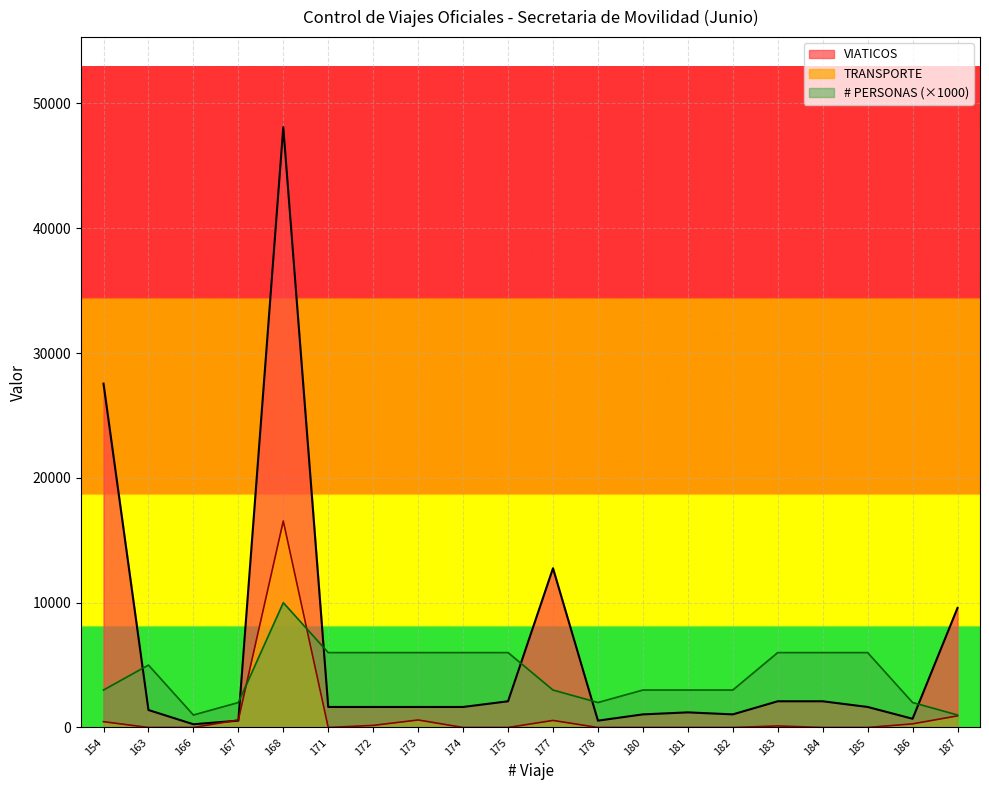

At which label is TRANSPORTE closest to 8273?

187